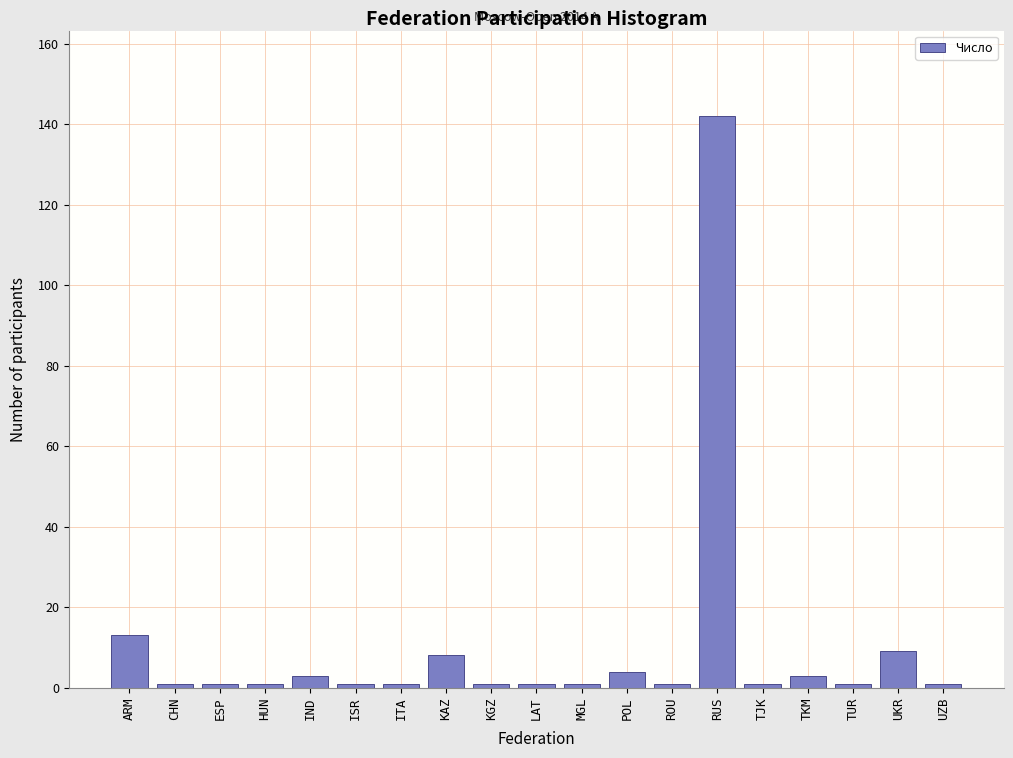

Reading left to right, list all the values displayed in this chart.

ARM=13	CHN=1	ESP=1	HUN=1	IND=3	ISR=1	ITA=1	KAZ=8	KGZ=1	LAT=1	MGL=1	POL=4	ROU=1	RUS=142	TJK=1	TKM=3	TUR=1	UKR=9	UZB=1